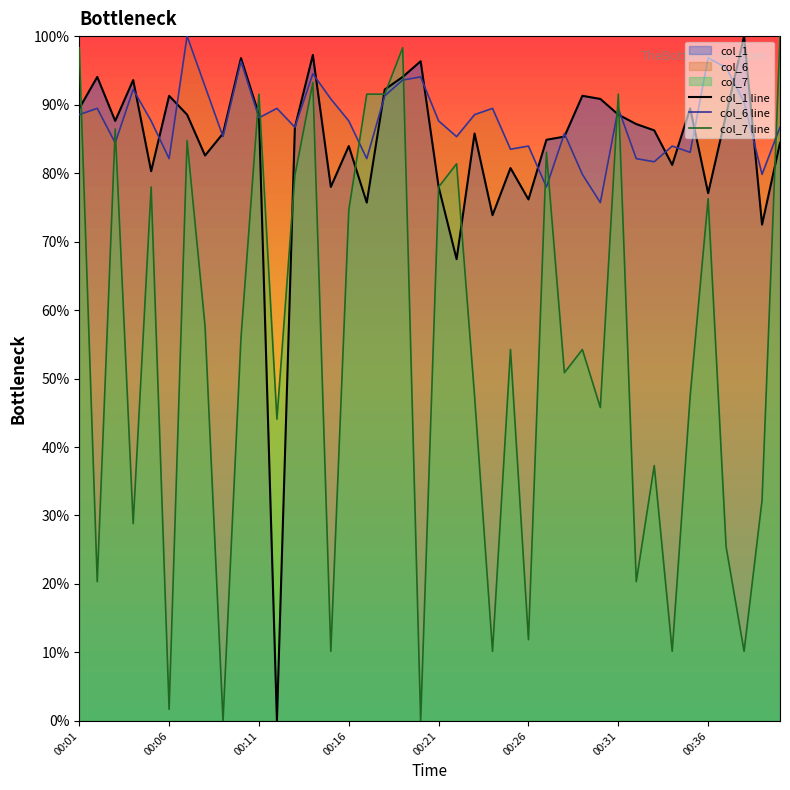

How many intersections are there between col_7 line and col_6 line?

12